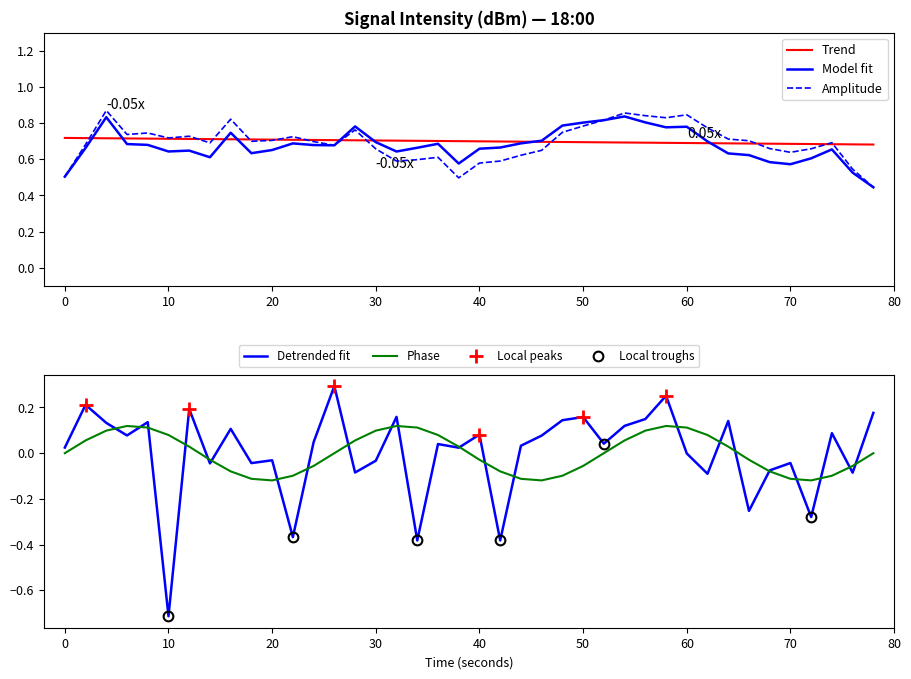

True or false: Detrended fit has a value of 0.1 at 50.

False